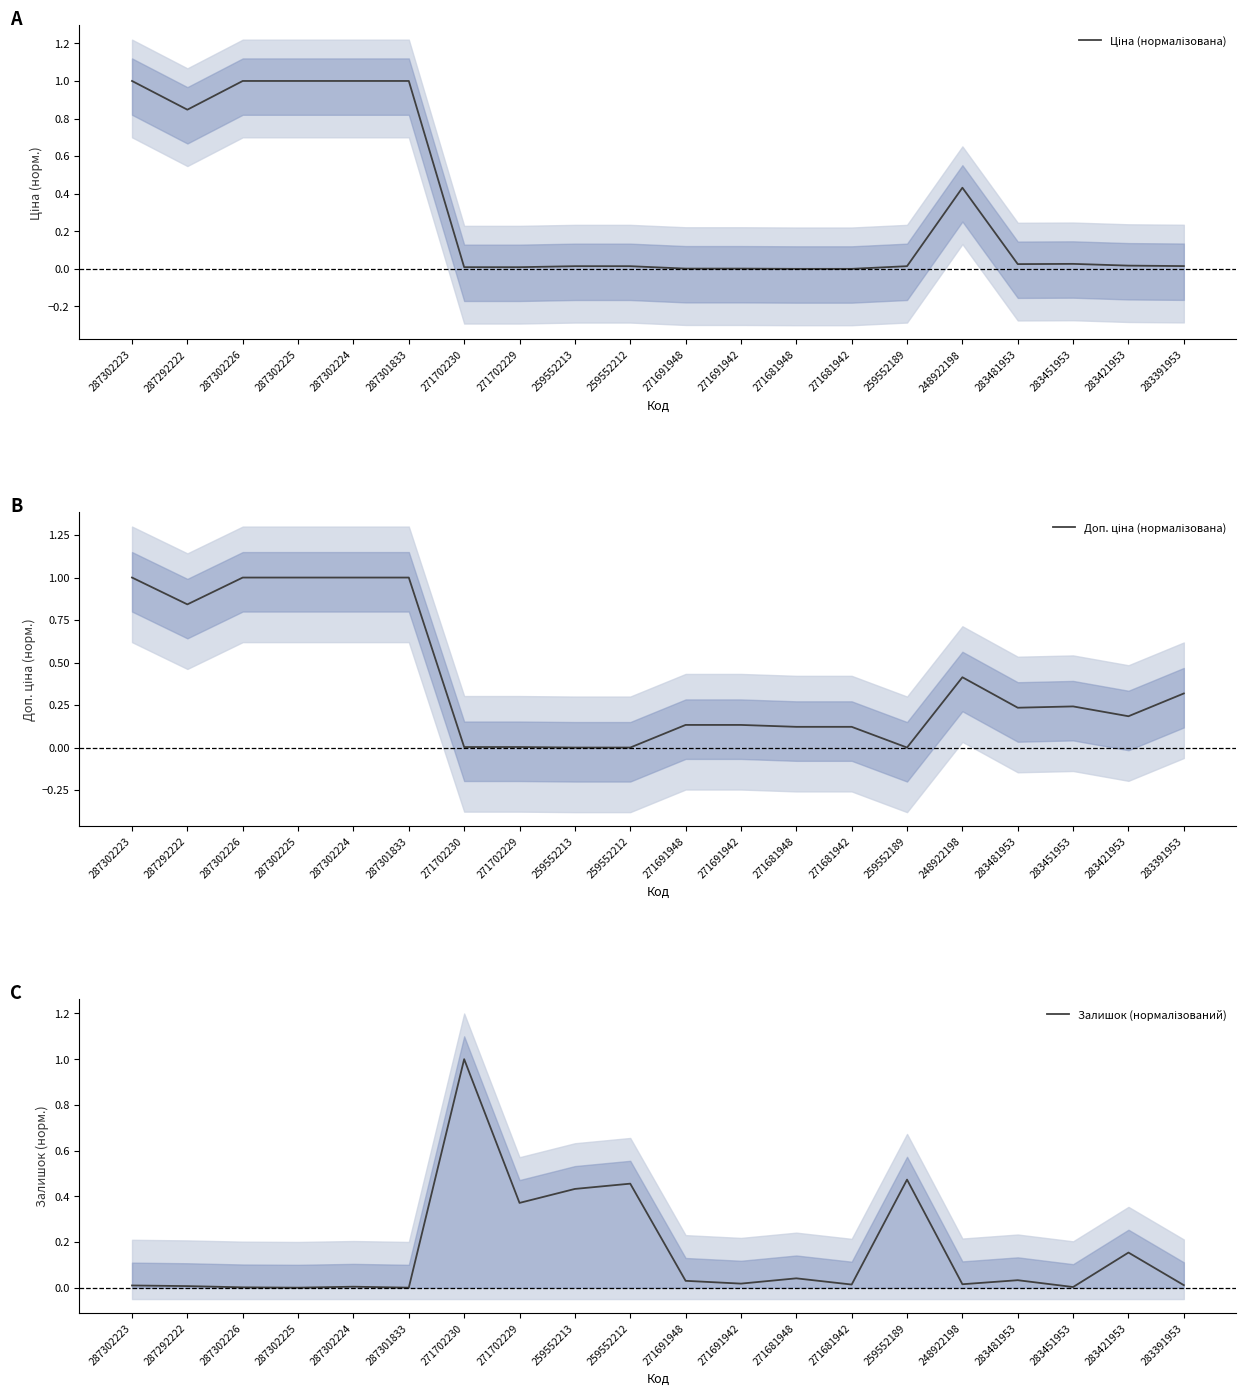

Is the value of Ціна (нормалізована) at 283451953 greater than the value of Доп. ціна (нормалізована) at 271702229?

Yes